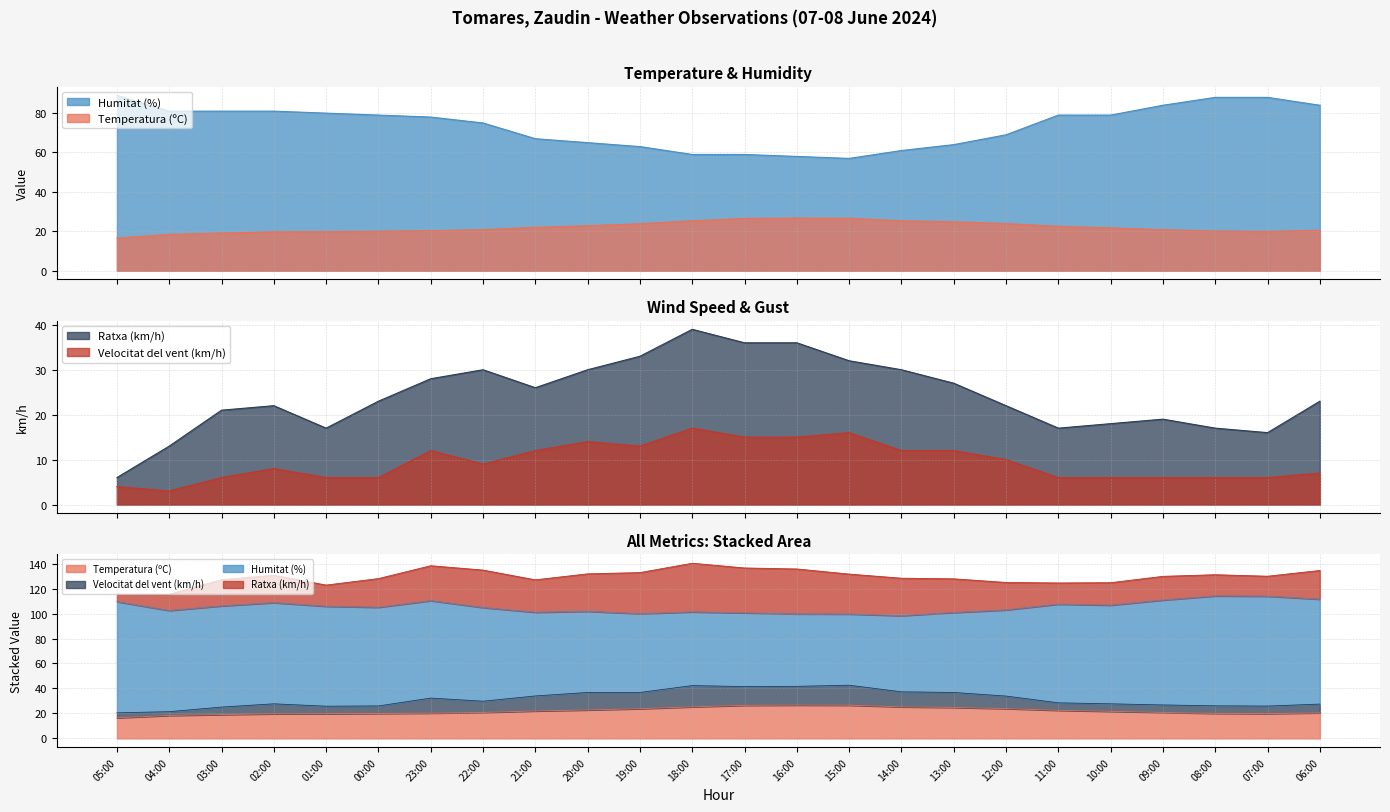

Which series has the widest spread of values?

Ratxa (km/h)